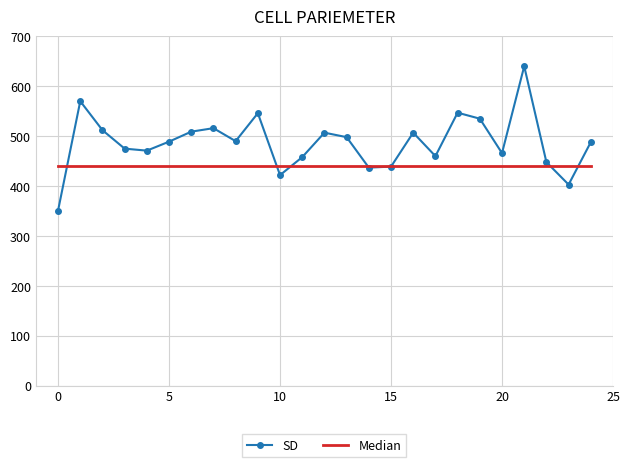

Which series has the largest total across all categories?

SD